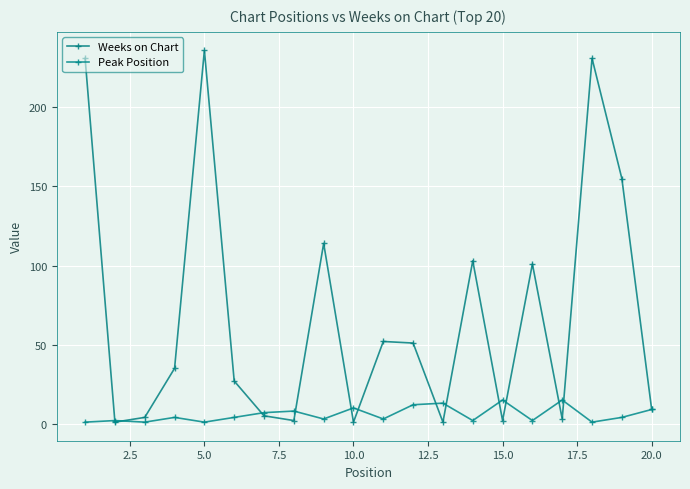

After their last crossing, which series has the higher values: Peak Position or Weeks on Chart?

Weeks on Chart